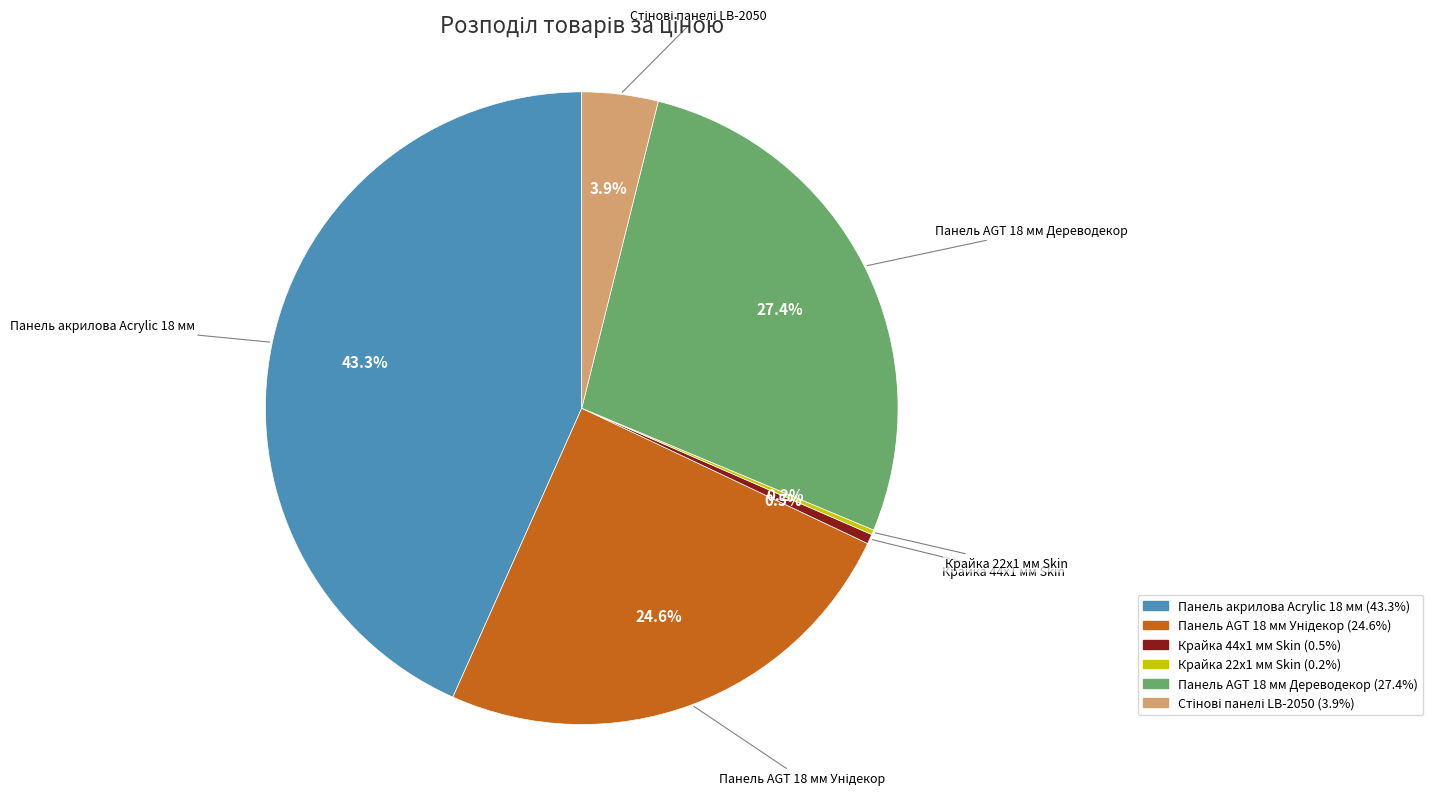

What is the ratio of the value at Панель акрилова Acrylic 18 мм to the value at Крайка 44x1 мм Skin?

87.4